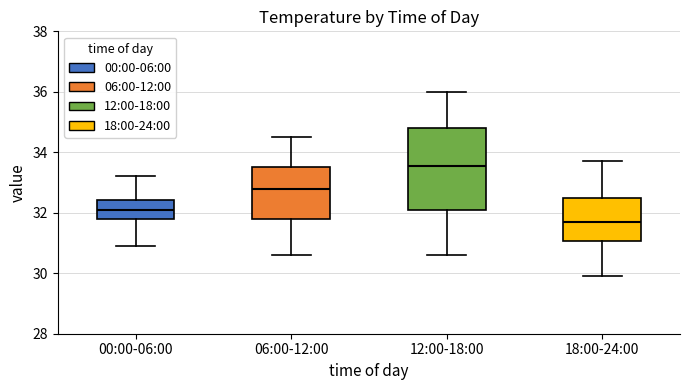

Reading left to right, read every box against the y-axis: the position of its median line, the range the box covers, and the ends of its whiskers. The values are not printed on the chart, so give them approximately, as read against the axis.

00:00-06:00: median 32.2, box 31.8 to 32.4, whiskers 31.0 to 33.2
06:00-12:00: median 32.8, box 31.8 to 33.6, whiskers 30.6 to 34.6
12:00-18:00: median 33.6, box 32.0 to 34.8, whiskers 30.6 to 36.0
18:00-24:00: median 31.8, box 31.0 to 32.6, whiskers 30.0 to 33.8